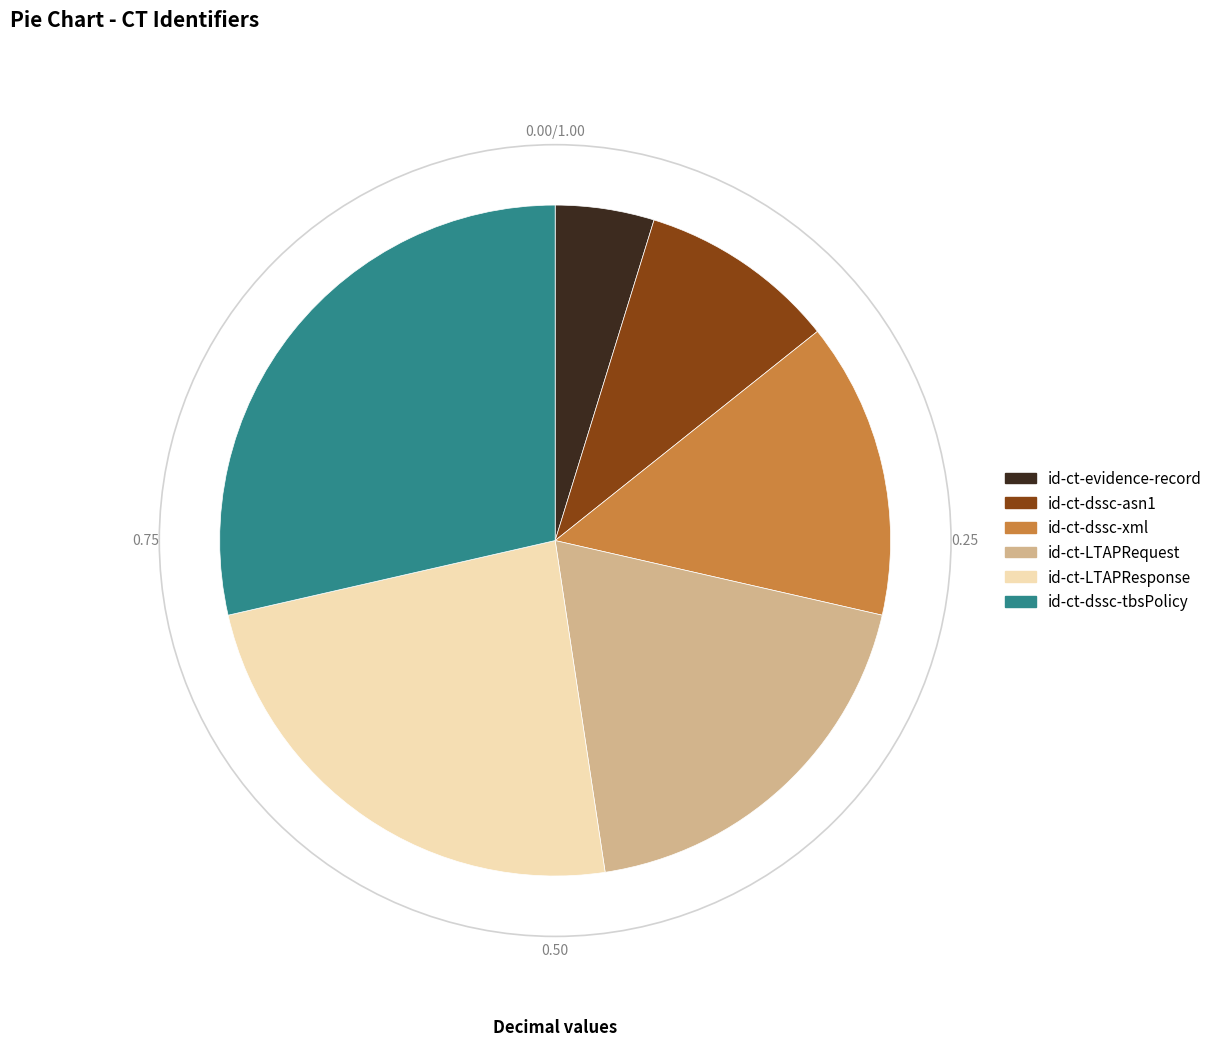

Rank the categories by value from lowest to highest.

id-ct-evidence-record, id-ct-dssc-asn1, id-ct-dssc-xml, id-ct-LTAPRequest, id-ct-LTAPResponse, id-ct-dssc-tbsPolicy